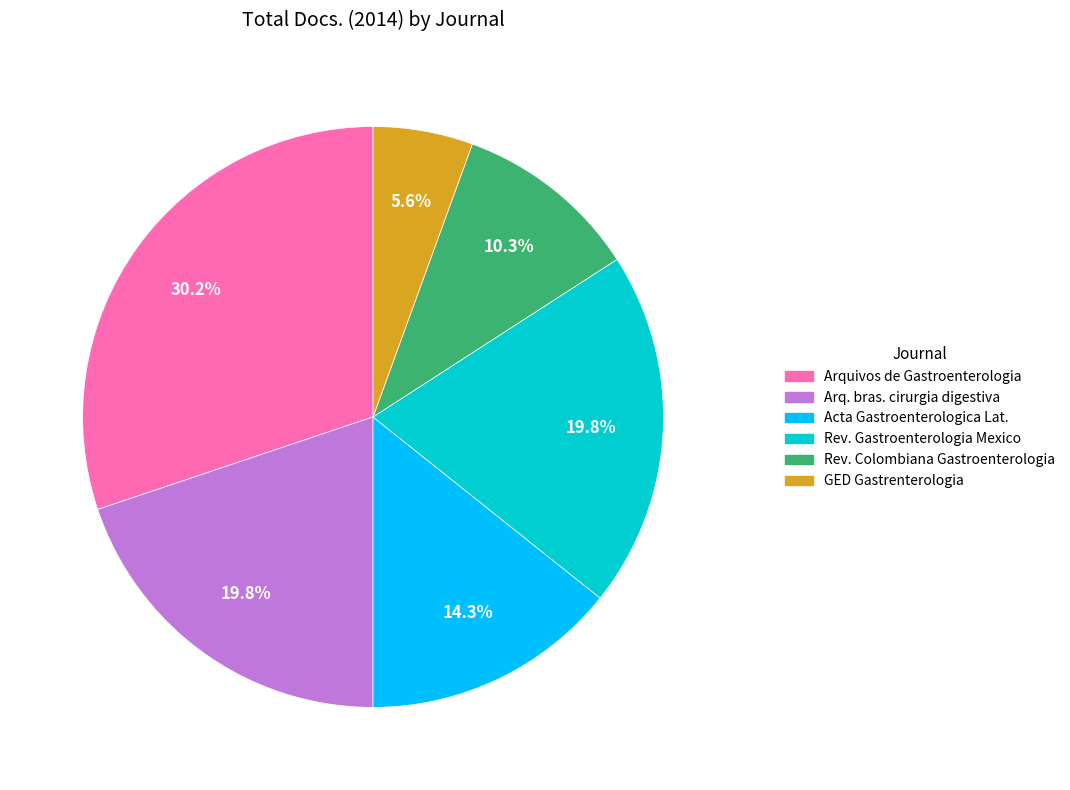

To the nearest percent, what is the difference between the largest and smallest slice percentages?

25%